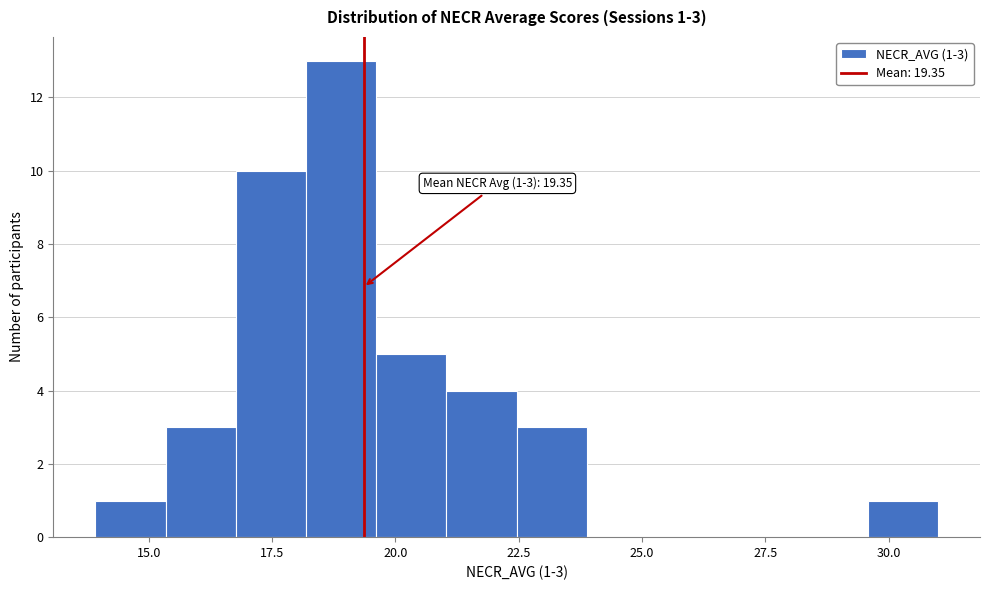

Around what value on the x-axis is the tallest bar? Give the approximate position of its centre, as read against the axis.

19.0